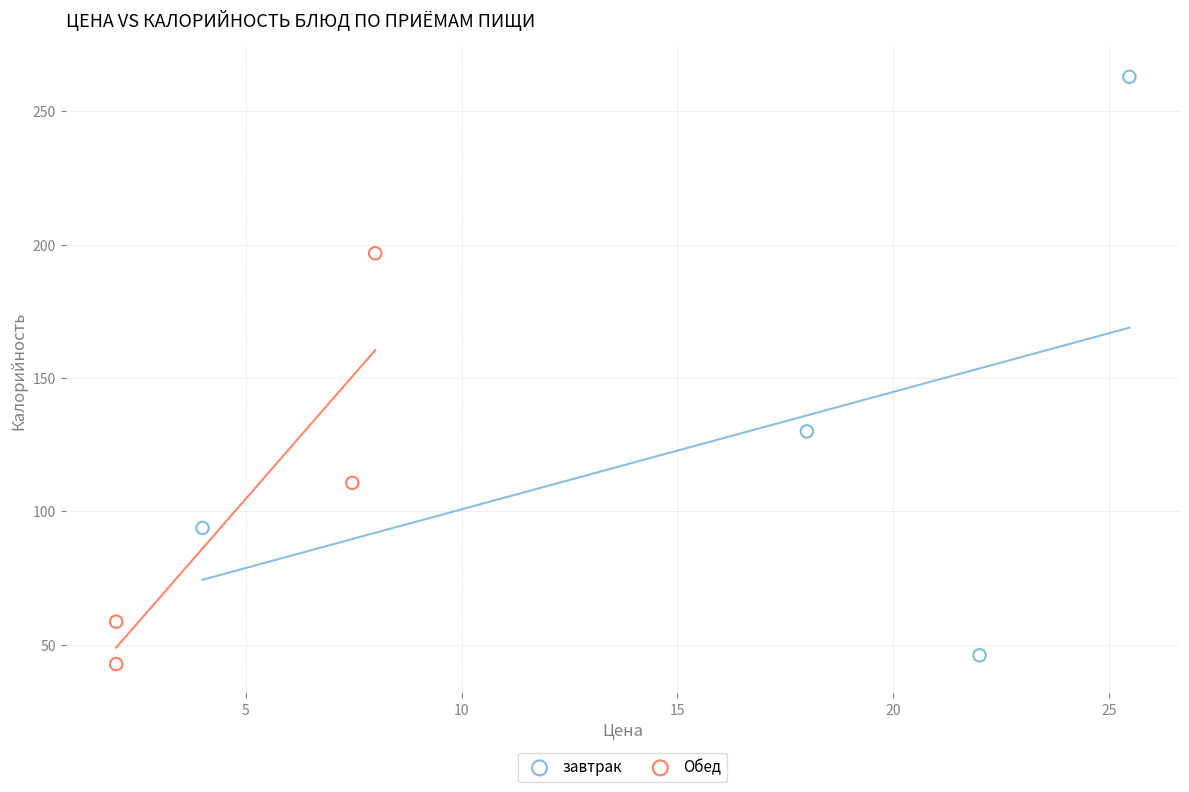

Which series reaches the maximum Y coordinate?

завтрак